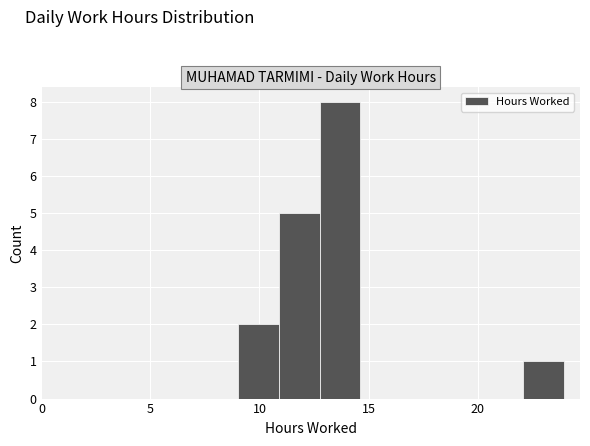

Around what value on the x-axis is the tallest bar? Give the approximate position of its centre, as read against the axis.

13.5